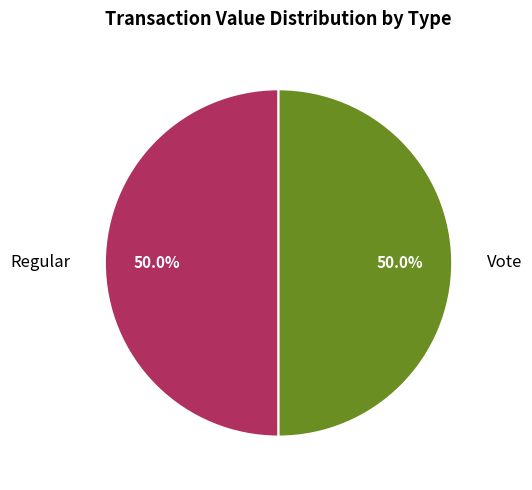

Approximately how many times larger is the value at Vote compared to Regular?

1.0